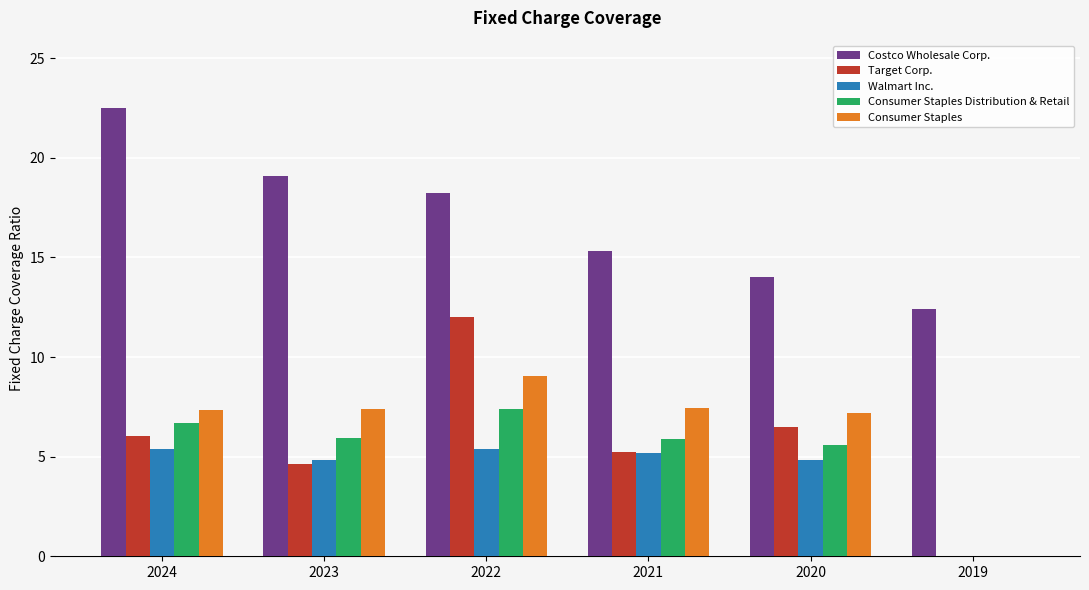

Which label corresponds to the largest value in the chart?

2024